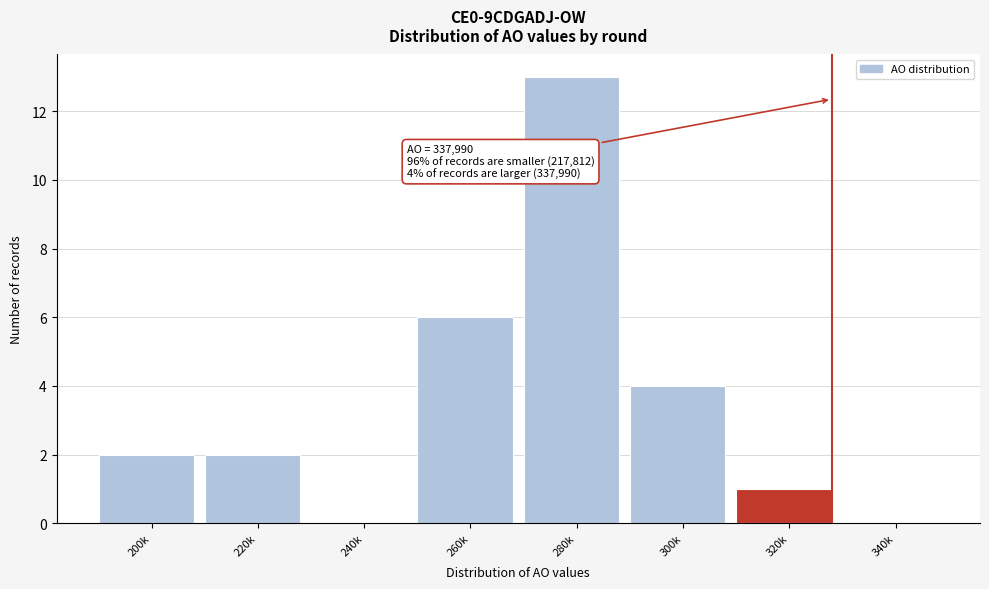

Reading left to right, extract all data points from this chart.

200k=2	220k=2	240k=0	260k=6	280k=13	300k=4	320k=1	340k=0